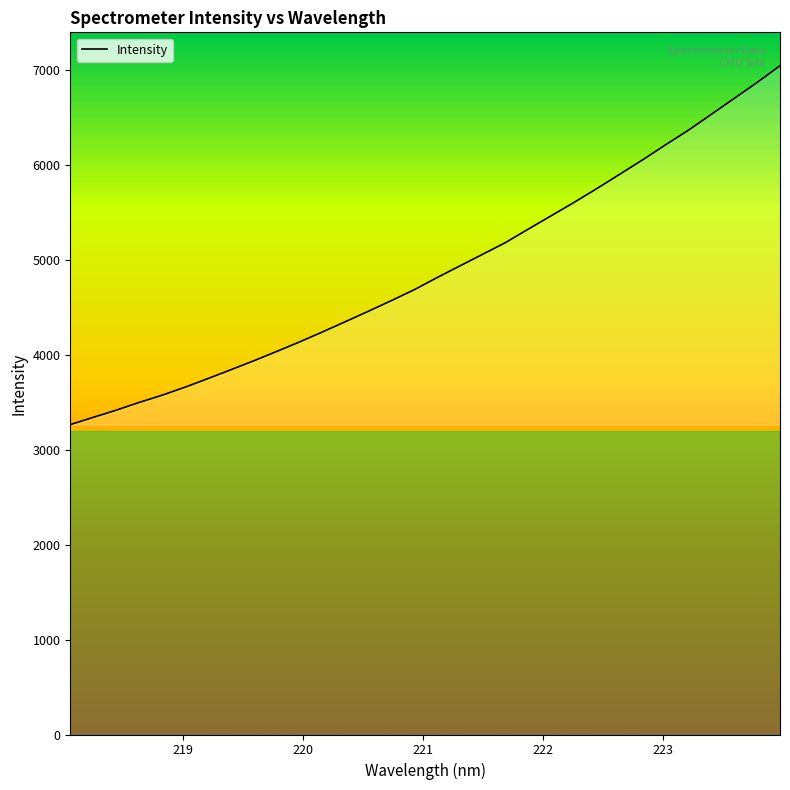

What is the difference between the maximum and minimum values?

3779.5